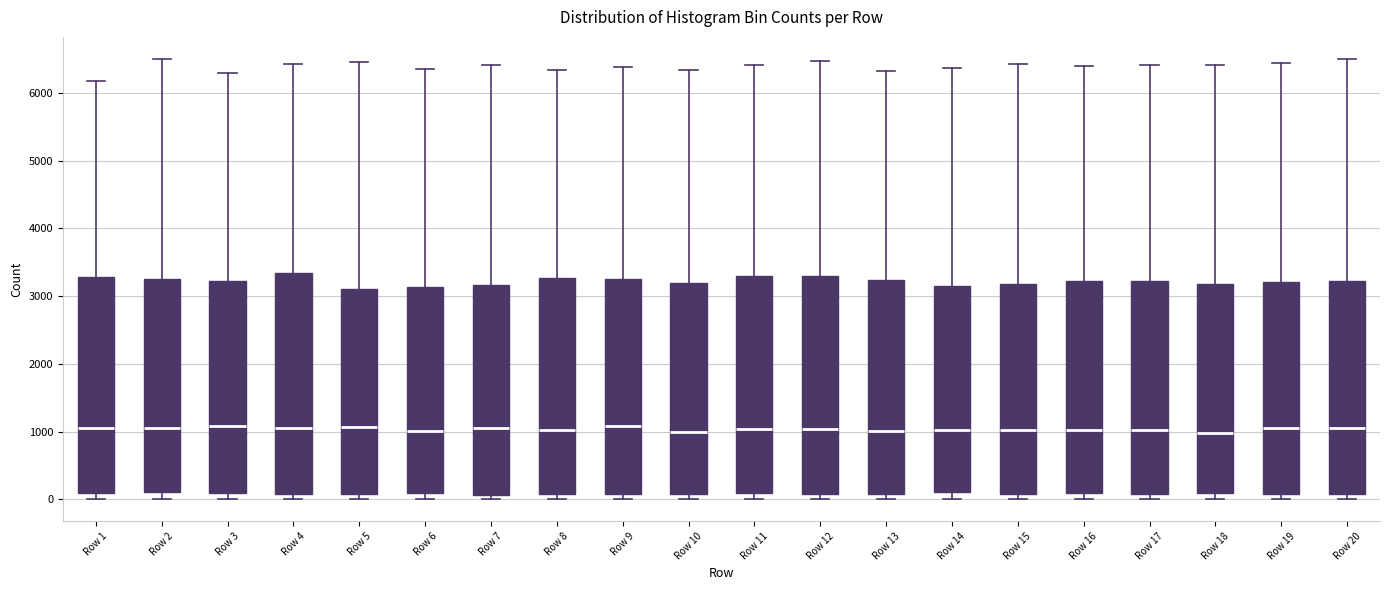

Reading left to right, read every box against the y-axis: the position of its median line, the range the box covers, and the ends of its whiskers. The values are not printed on the chart, so give them approximately, as read against the axis.

Row 1: median 1000, box 100 to 3300, whiskers 0 to 6200
Row 2: median 1000, box 100 to 3200, whiskers 0 to 6500
Row 3: median 1100, box 100 to 3200, whiskers 0 to 6300
Row 4: median 1100, box 100 to 3300, whiskers 0 to 6400
Row 5: median 1100, box 100 to 3100, whiskers 0 to 6400
Row 6: median 1000, box 100 to 3100, whiskers 0 to 6300
Row 7: median 1000, box 100 to 3200, whiskers 0 to 6400
Row 8: median 1000, box 100 to 3300, whiskers 0 to 6300
Row 9: median 1100, box 100 to 3300, whiskers 0 to 6400
Row 10: median 1000, box 100 to 3200, whiskers 0 to 6300
Row 11: median 1000, box 100 to 3300, whiskers 0 to 6400
Row 12: median 1000, box 100 to 3300, whiskers 0 to 6500
Row 13: median 1000, box 100 to 3200, whiskers 0 to 6300
Row 14: median 1000, box 100 to 3200, whiskers 0 to 6400
Row 15: median 1000, box 100 to 3200, whiskers 0 to 6400
Row 16: median 1000, box 100 to 3200, whiskers 0 to 6400
Row 17: median 1000, box 100 to 3200, whiskers 0 to 6400
Row 18: median 1000, box 100 to 3200, whiskers 0 to 6400
Row 19: median 1100, box 100 to 3200, whiskers 0 to 6400
Row 20: median 1100, box 100 to 3200, whiskers 0 to 6500